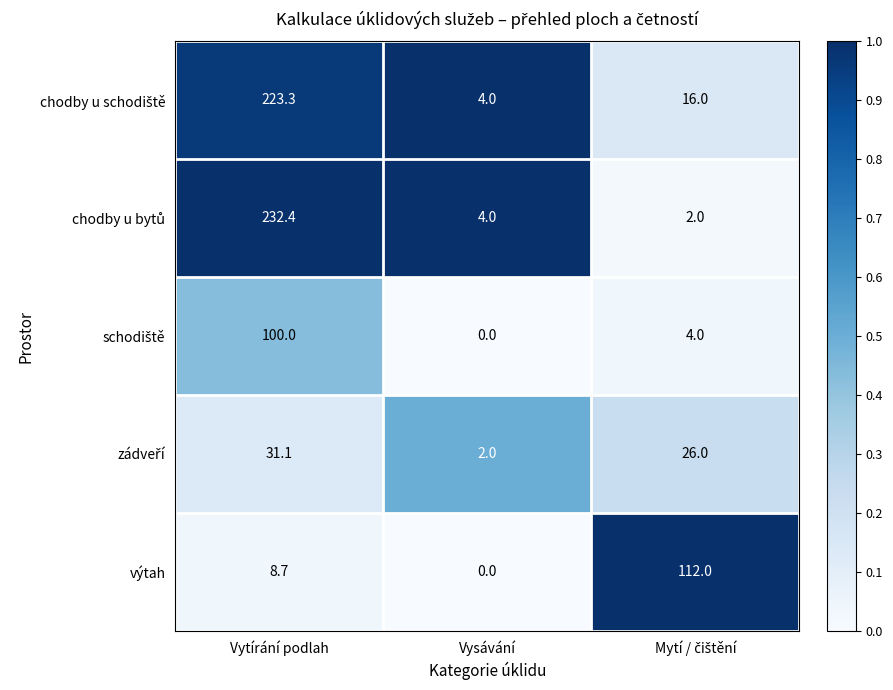

What is the difference between the maximum and minimum values in the výtah series?

112.0